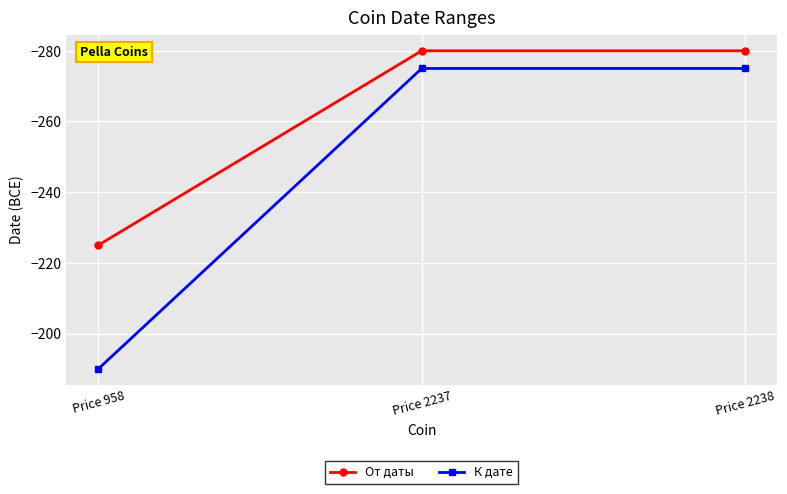

Where is От даты nearest to the value -252?

Price 958